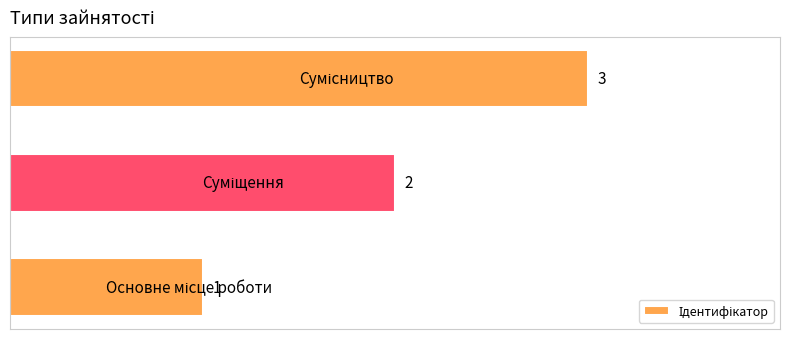

What is the sum of all values?

6